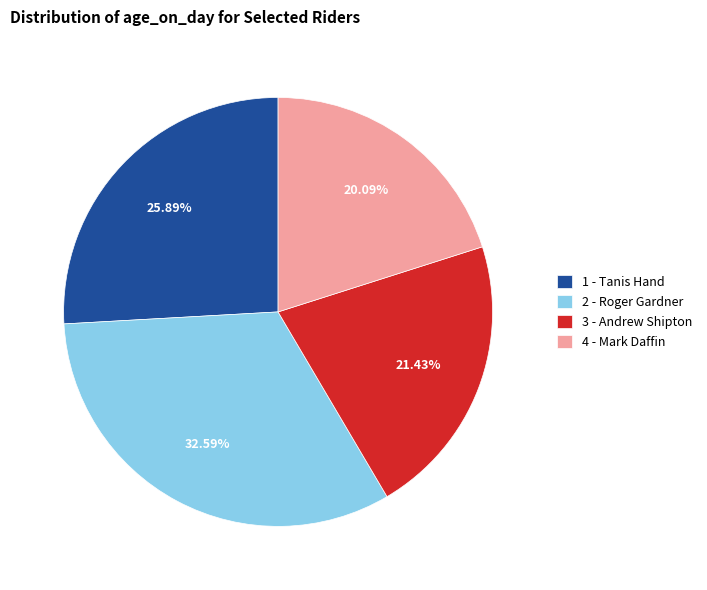

Which slice is the largest?

2 - Roger Gardner